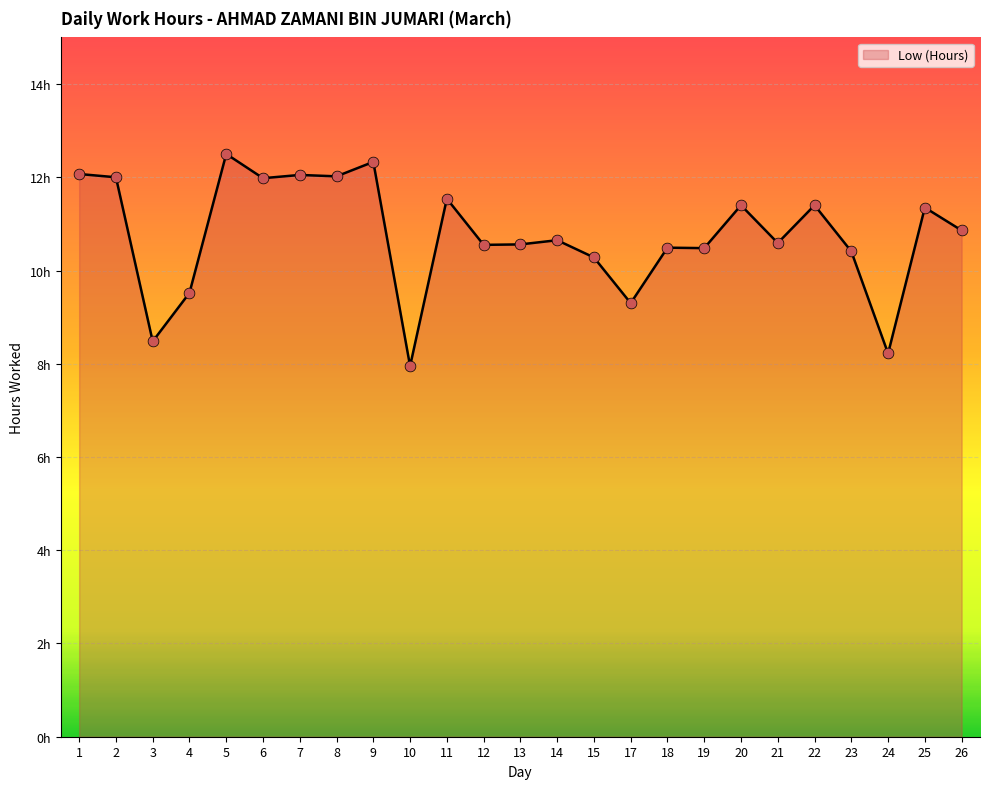

What is the change in value from 5 to 25?

-1.2